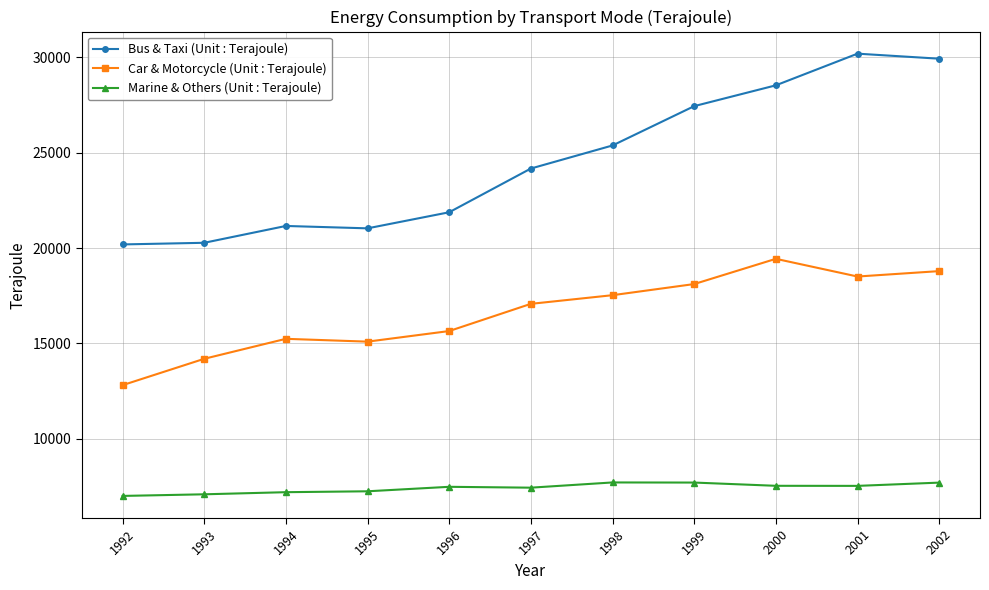

True or false: Car & Motorcycle (Unit : Terajoule) and Bus & Taxi (Unit : Terajoule) intersect in this chart.

False